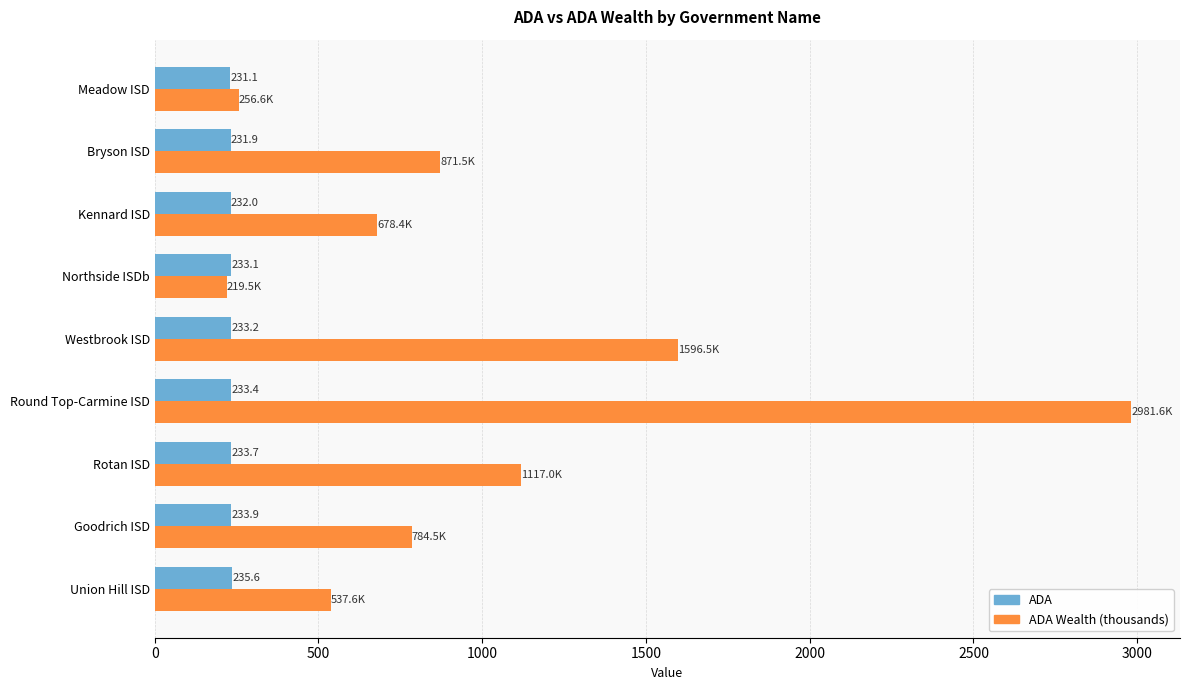

At which category is the sum across all series the highest?

Round Top-Carmine ISD